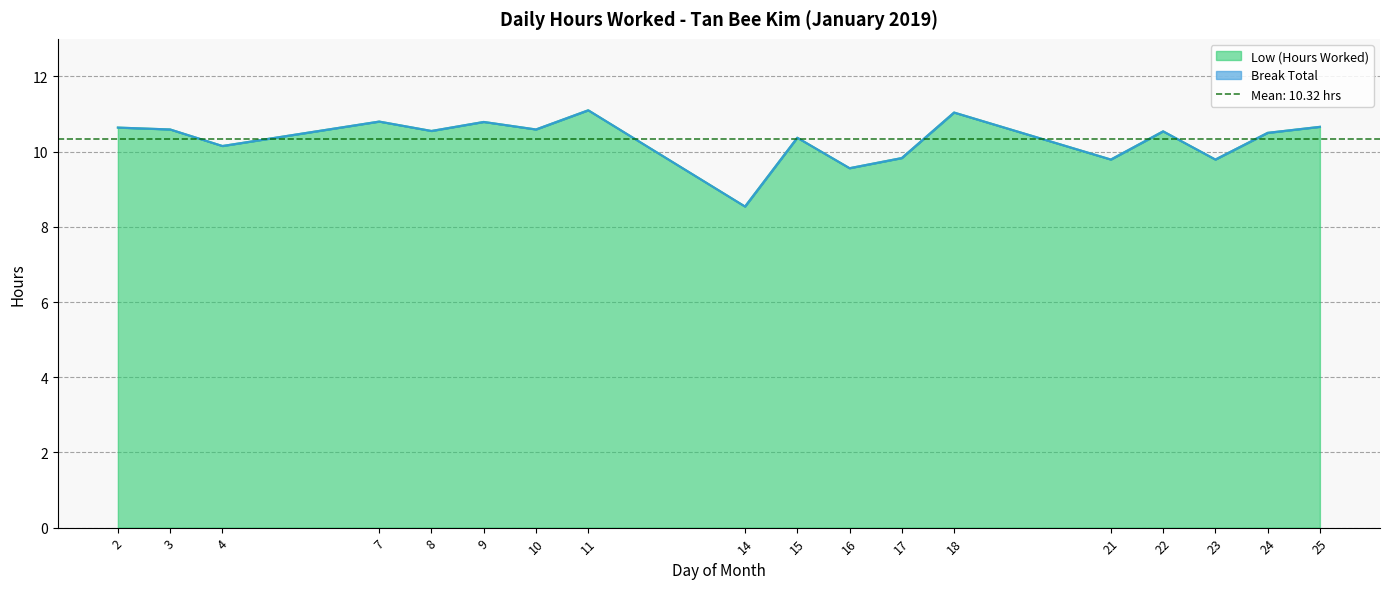

At which category does the data reach its first local peak?

7